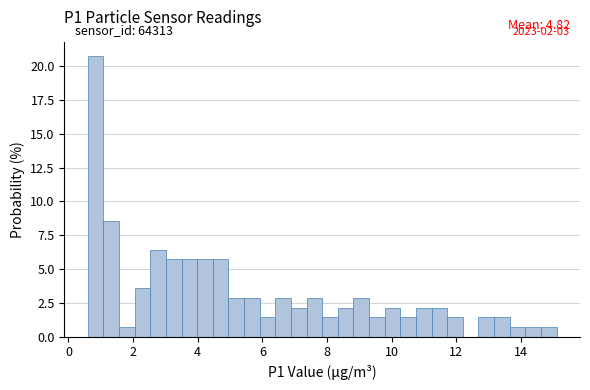

Around what value on the x-axis is the tallest bar? Give the approximate position of its centre, as read against the axis.

0.8